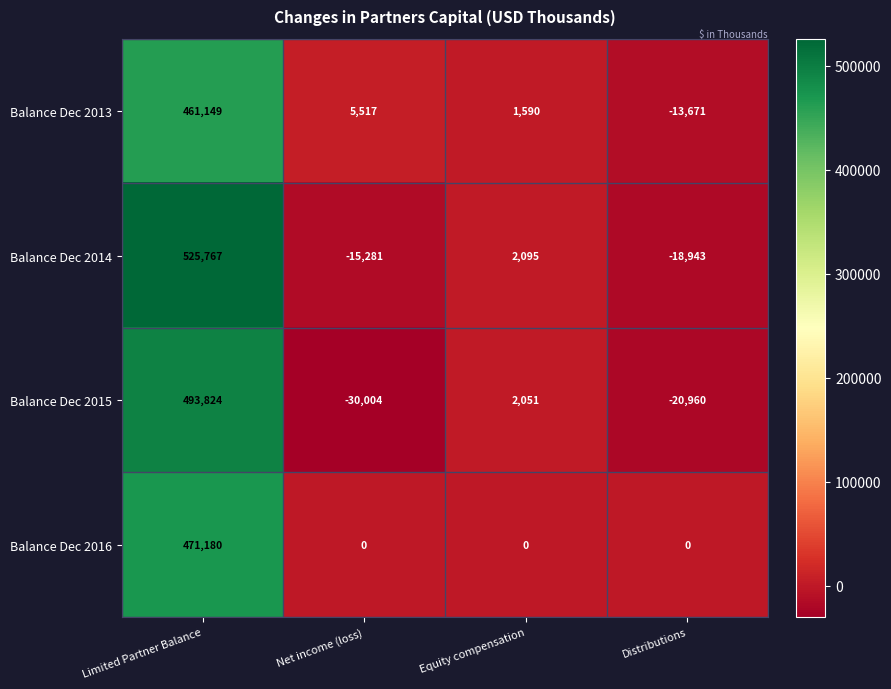

True or false: Balance Dec 2014 has a value of 2095 at Equity compensation.

True